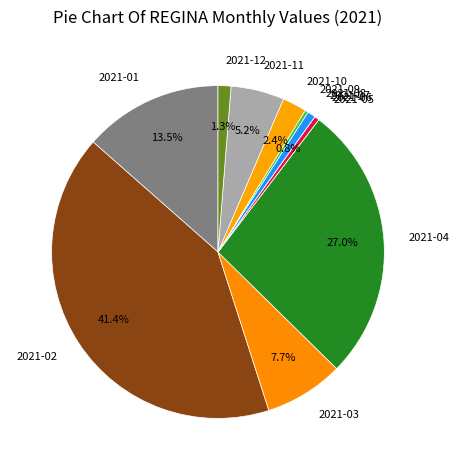

Is it true that 2021-08 is 1% of the pie?

True